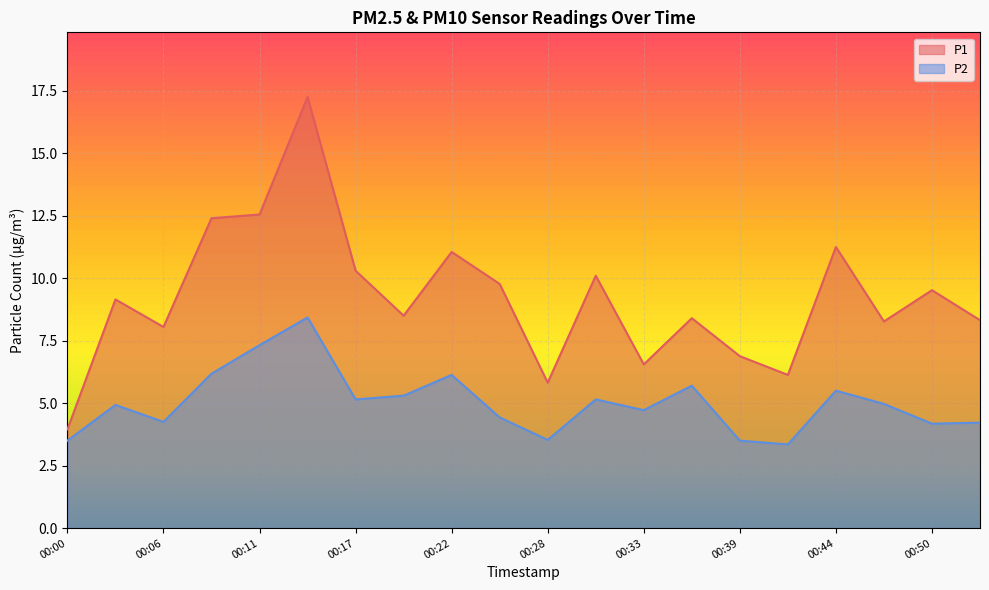

Does the chart display data point markers on the line(s)?

No